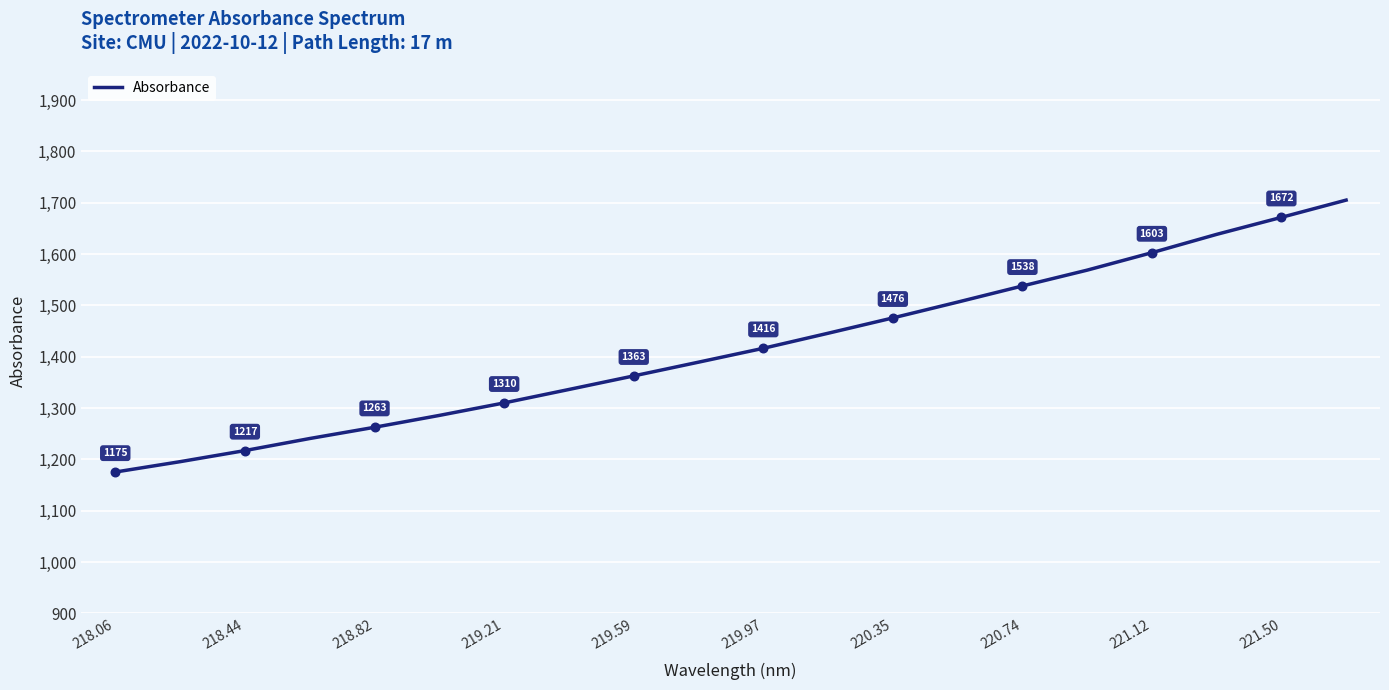

What is the minimum value shown in the chart?

1175.4